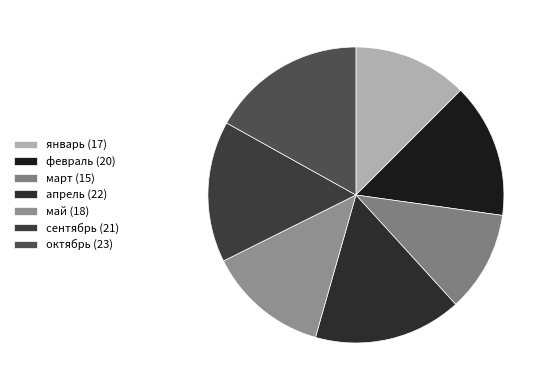

What is the smallest slice in the pie chart?

март